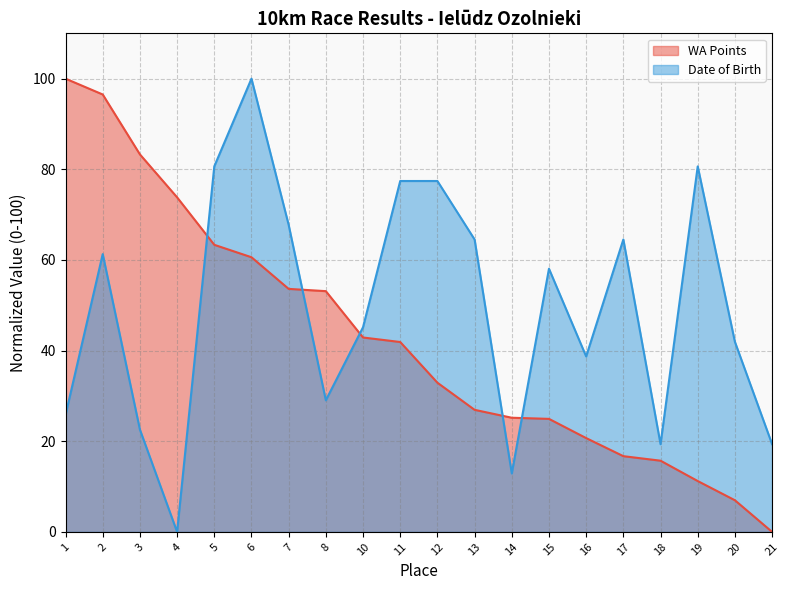

List the series in order of their peak value, highest first.

WA Points, Date of Birth